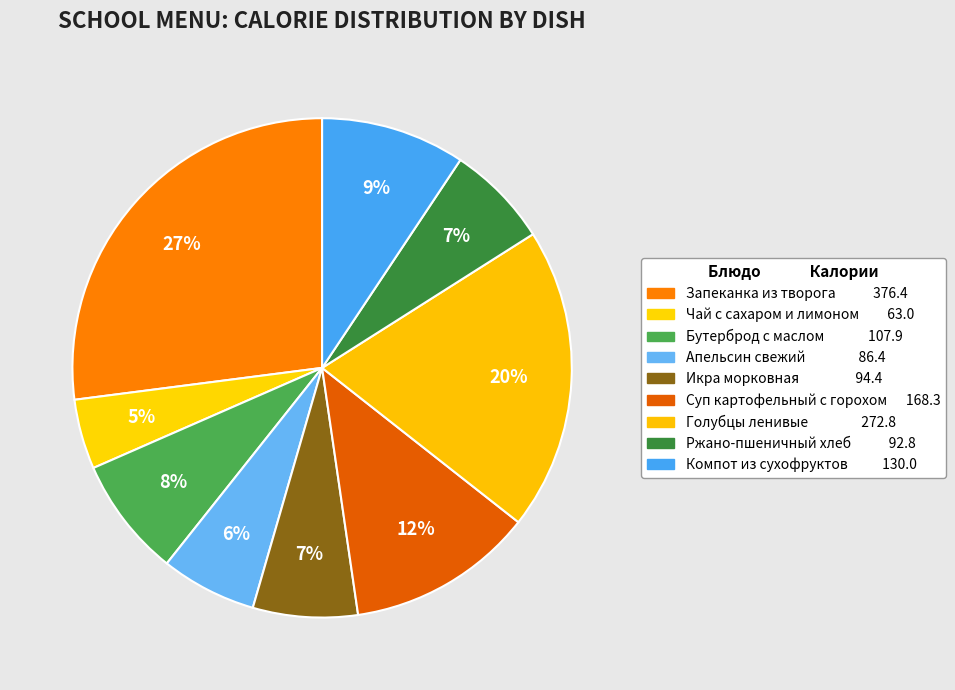

How many segments does this pie chart have?

9